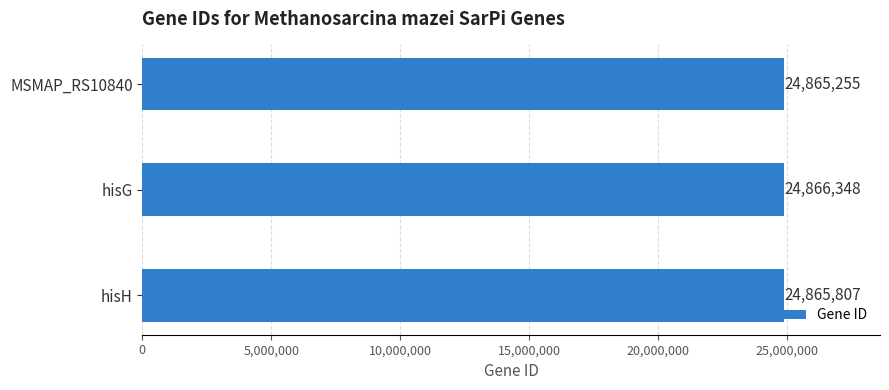

Rank the categories by value from lowest to highest.

MSMAP_RS10840, hisH, hisG